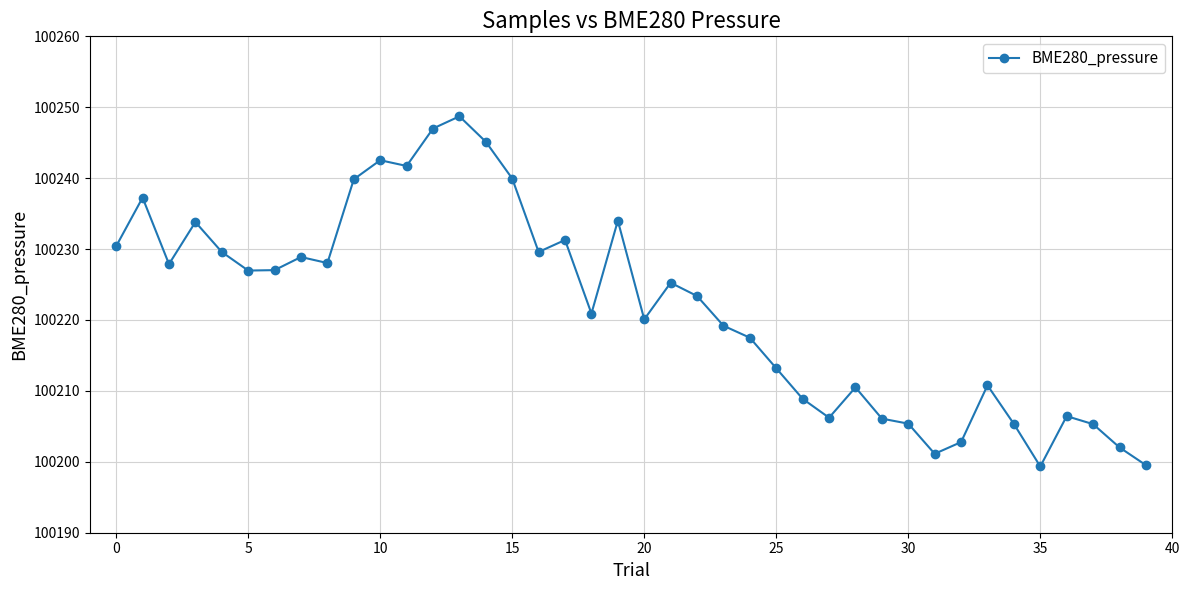

What is the value of the 8th point from the left?

100228.9